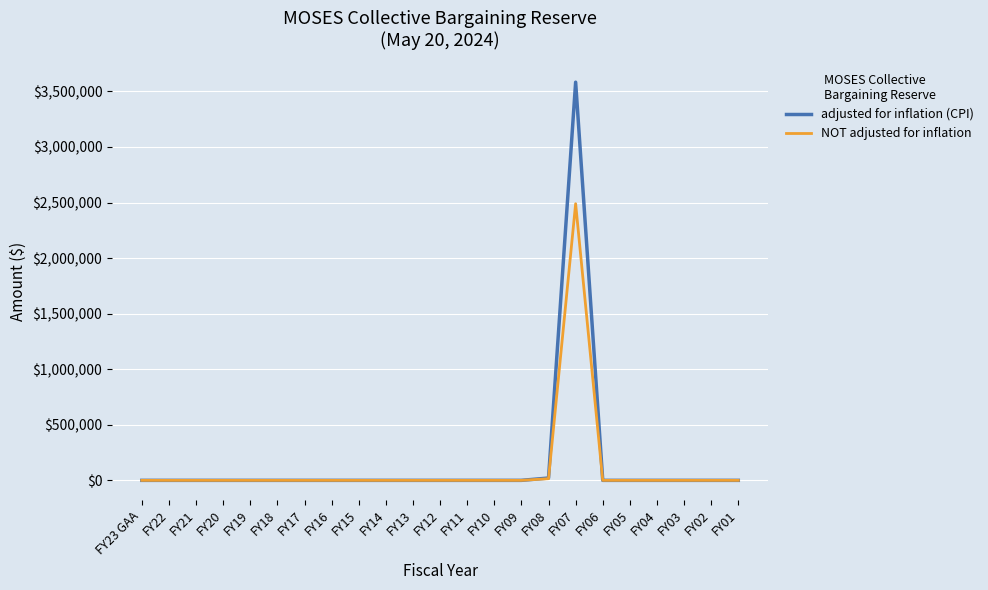

Rank the series by their maximum value, from lowest to highest.

NOT adjusted for inflation, adjusted for inflation (CPI)